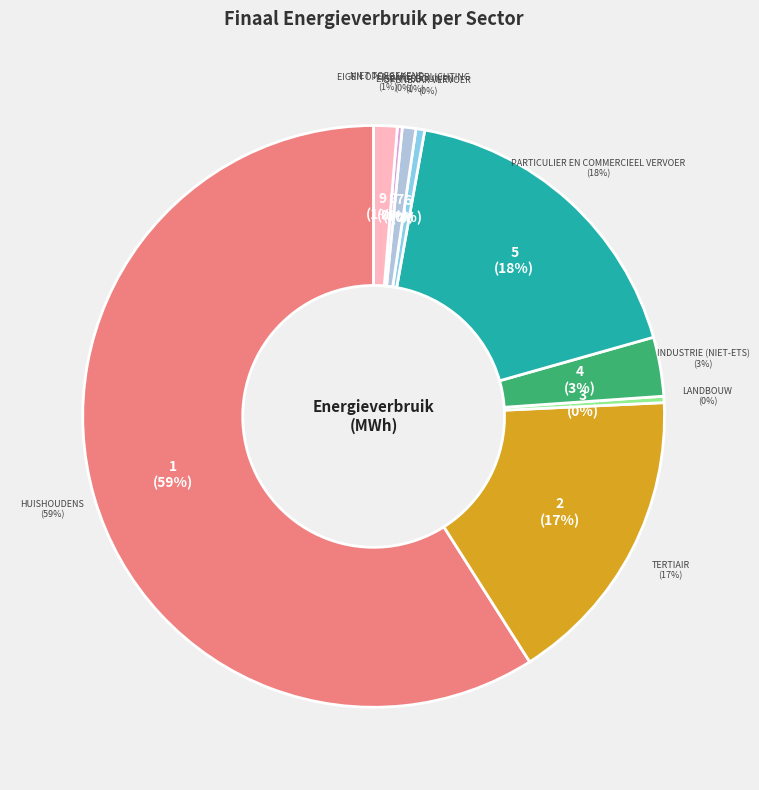

Count the number of slices in the pie.

9